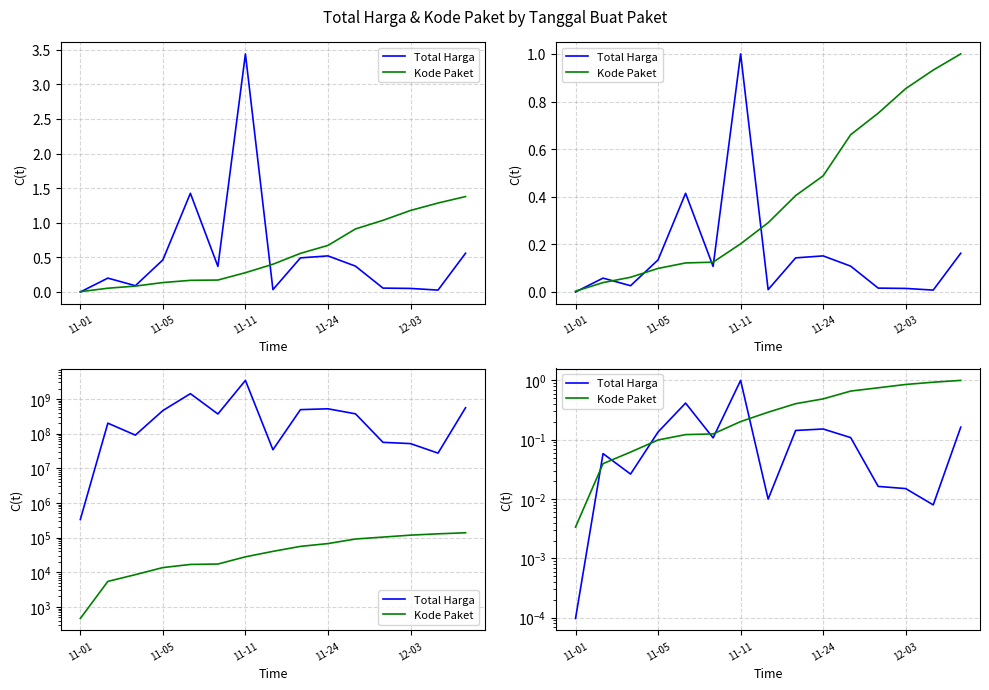

Between which two adjacent categories do Kode Paket and Total Harga first intersect?

11-01 and 11-05